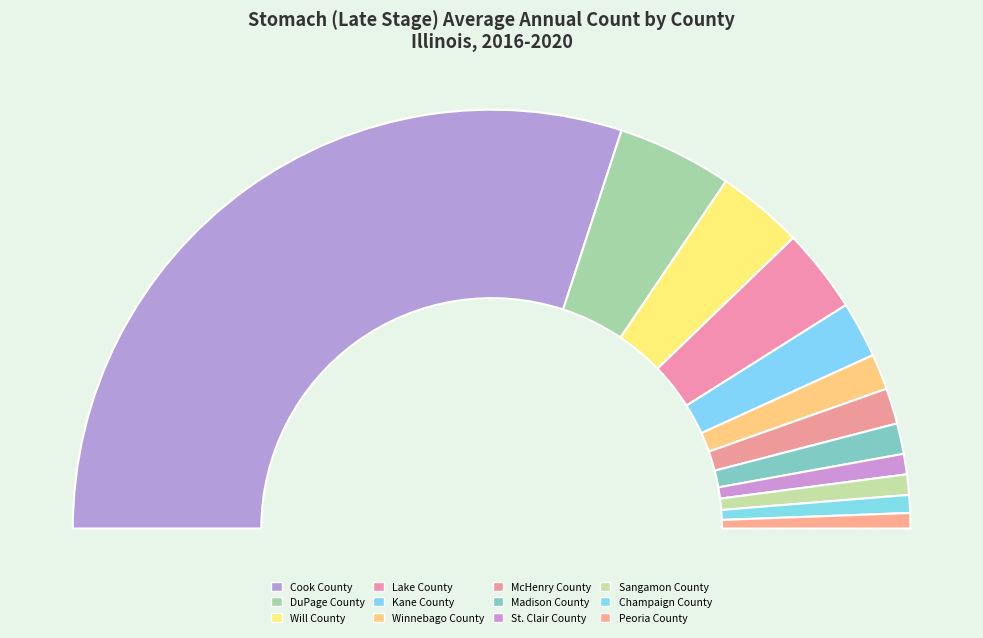

What is the change in value from McHenry County to Peoria County?

-8